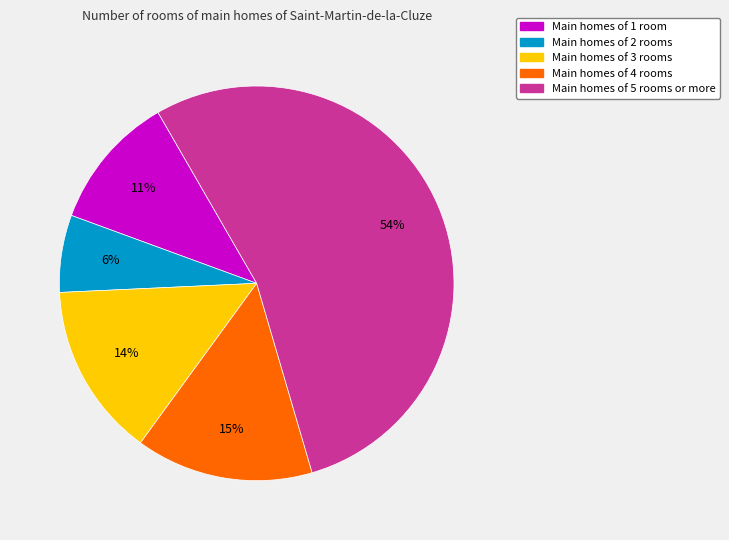

True or false: Main homes of 5 rooms or more accounts for 61% of the total.

False